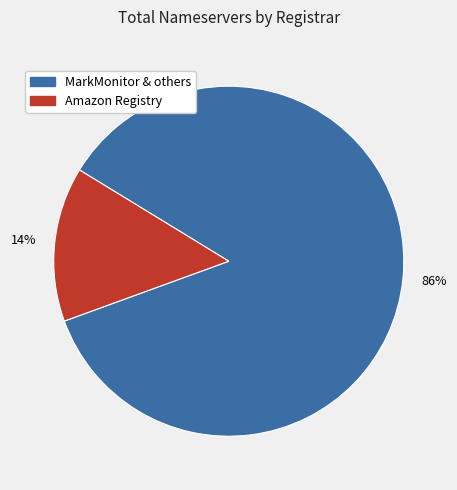

Does any single category account for the majority?

Yes